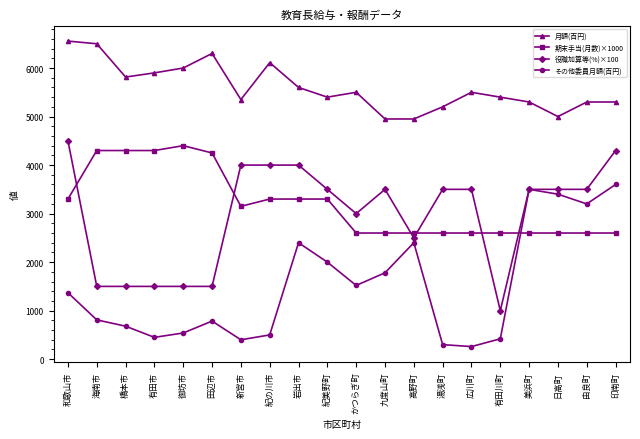

Rank the series by their maximum value, from highest to lowest.

月額(百円), 役職加算等(%)×100, 期末手当(月数)×1000, その他委員月額(百円)